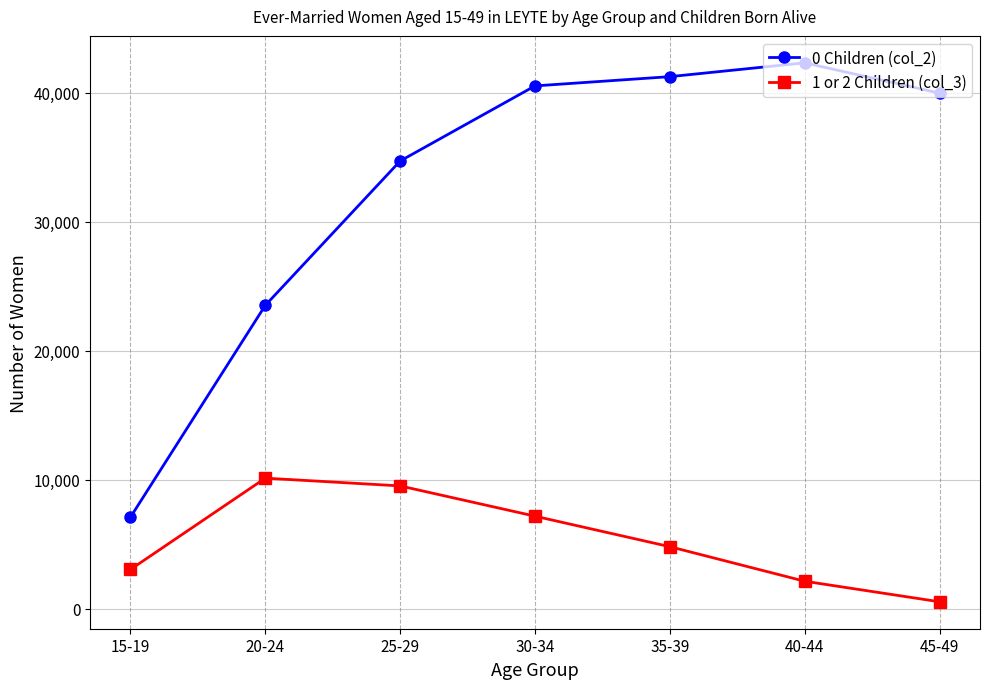

The 1 or 2 Children (col_3) series shows 7184 at 30-34. True or false?

True